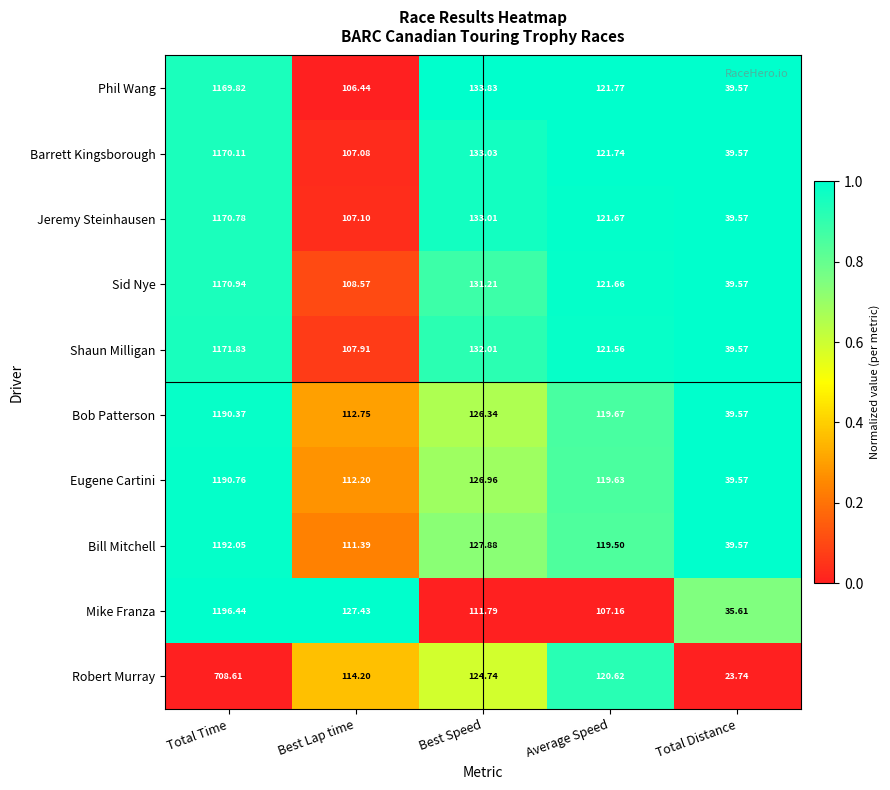

Which label corresponds to the smallest value in the chart?

Total Distance